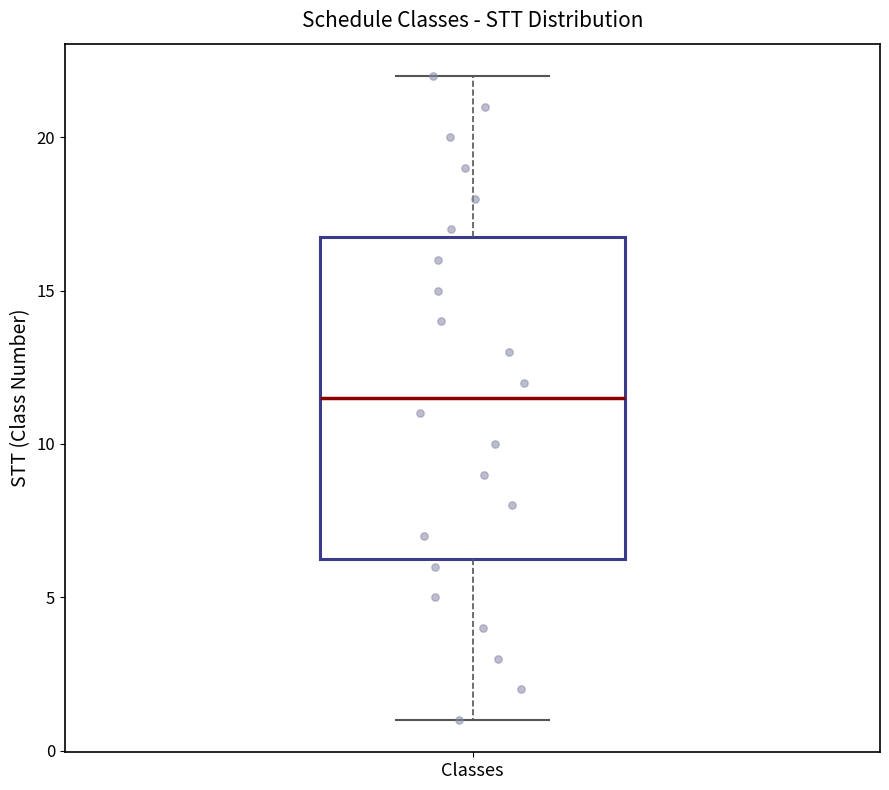

Where is the upper edge of the box for Classes on the y-axis? The values are not printed on the chart, so give them approximately, as read against the axis.

17.0